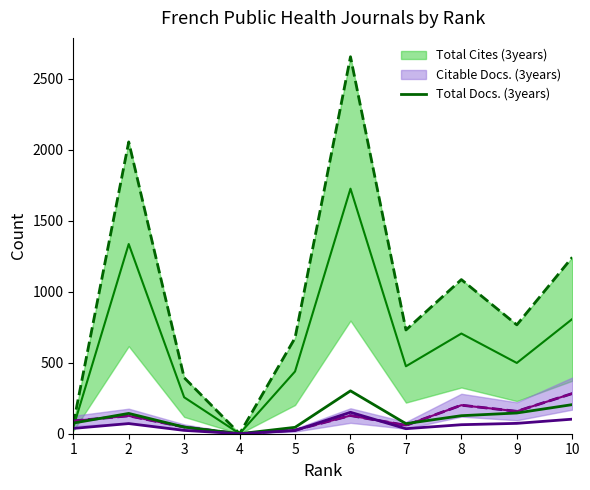

The value at 8 is 127. True or false?

True